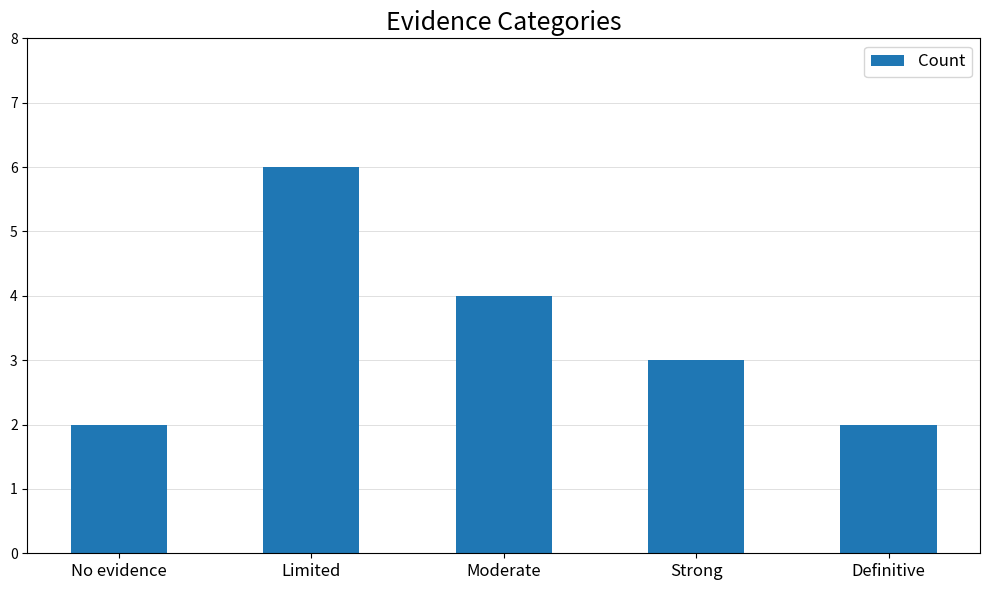

What value does the data have at No evidence?

2